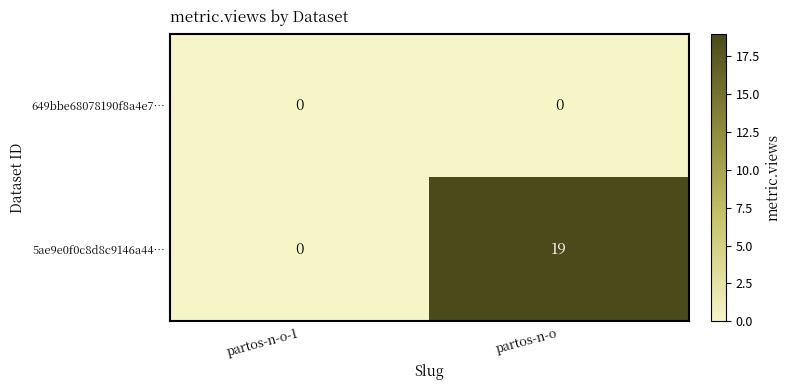

What is the average value of the 5ae9e0f0c8d8c9146a44… series?

10